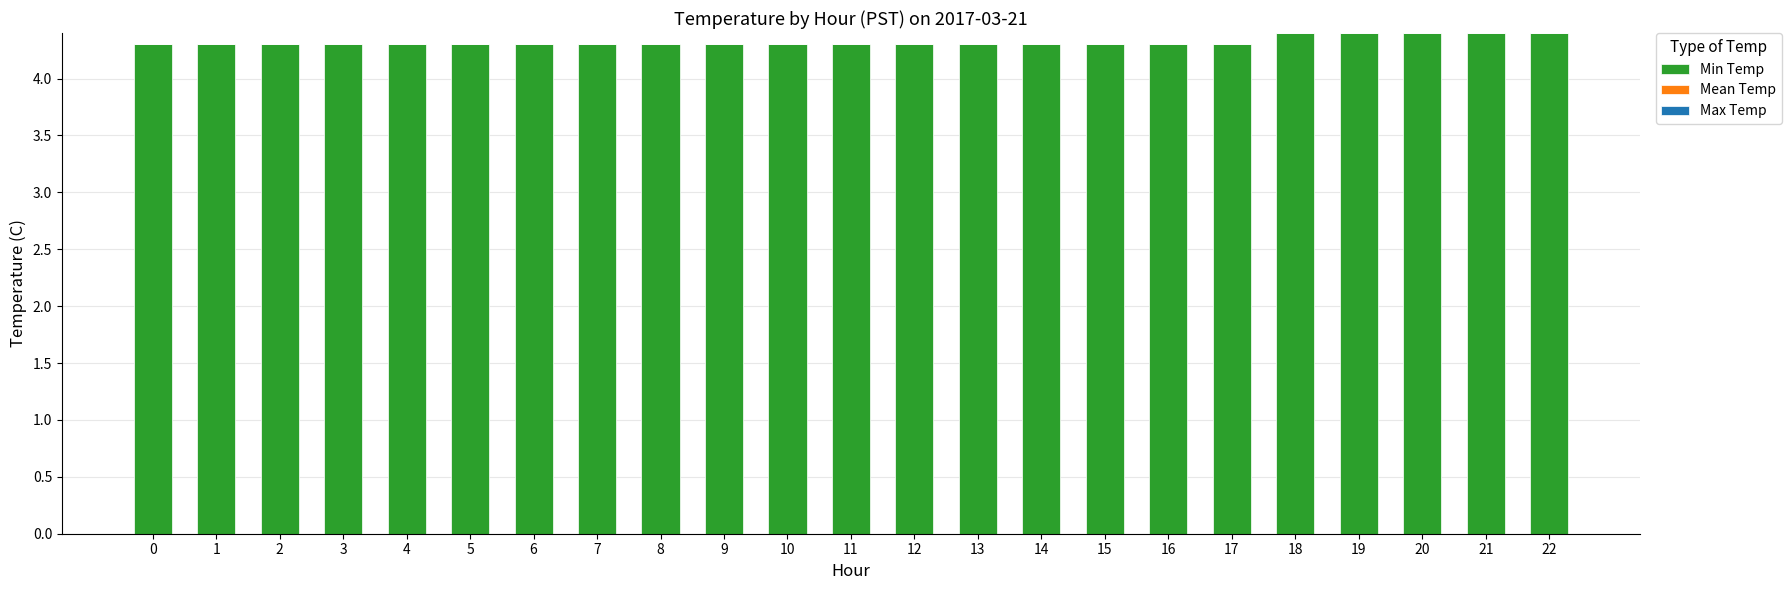

Reading left to right, what are all the values shown in this chart?

4.3	4.3	4.3	4.3	4.3	4.3	4.3	4.3	4.3	4.3	4.3	4.3	4.3	4.3	4.3	4.3	4.3	4.3	4.4	4.4	4.4	4.4	4.4